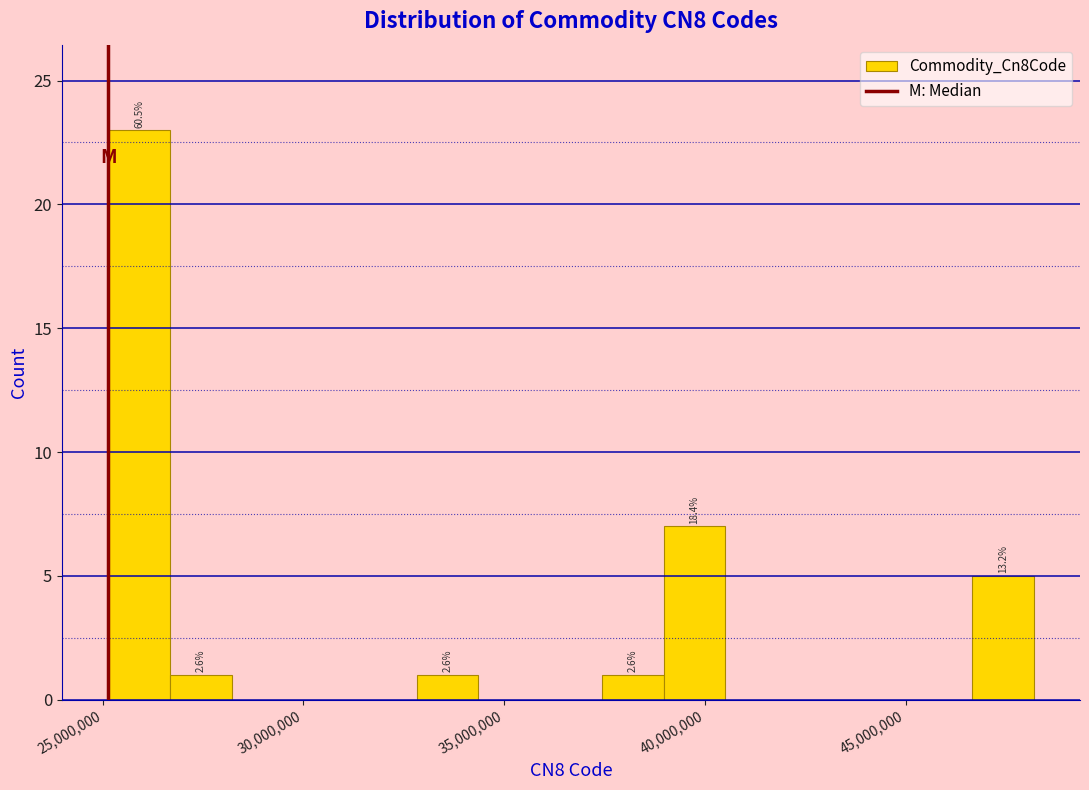

Around what value on the x-axis is the tallest bar? Give the approximate position of its centre, as read against the axis.

26000000